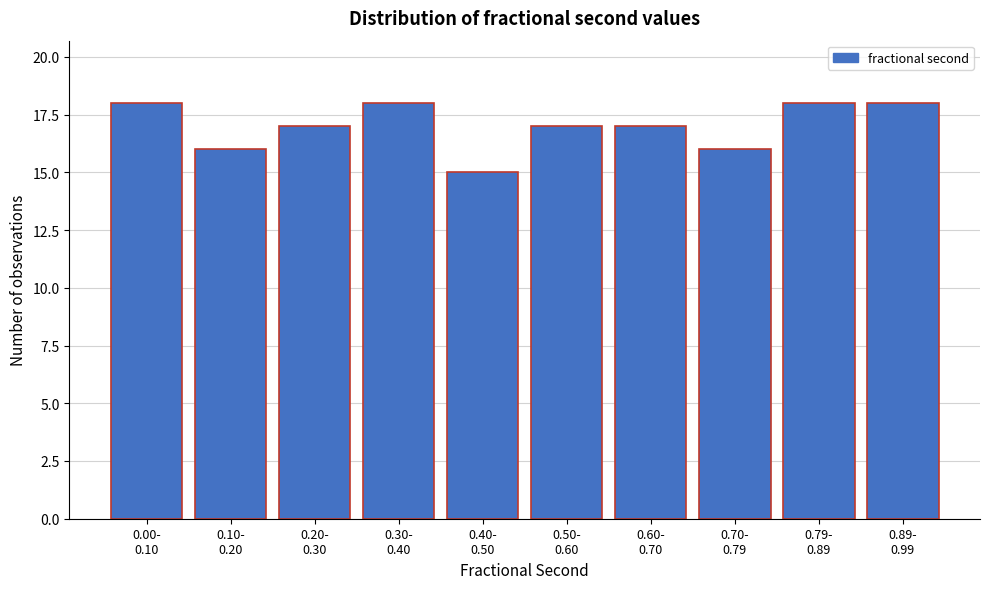

Reading left to right, extract all data points from this chart.

18	16	17	18	15	17	17	16	18	18